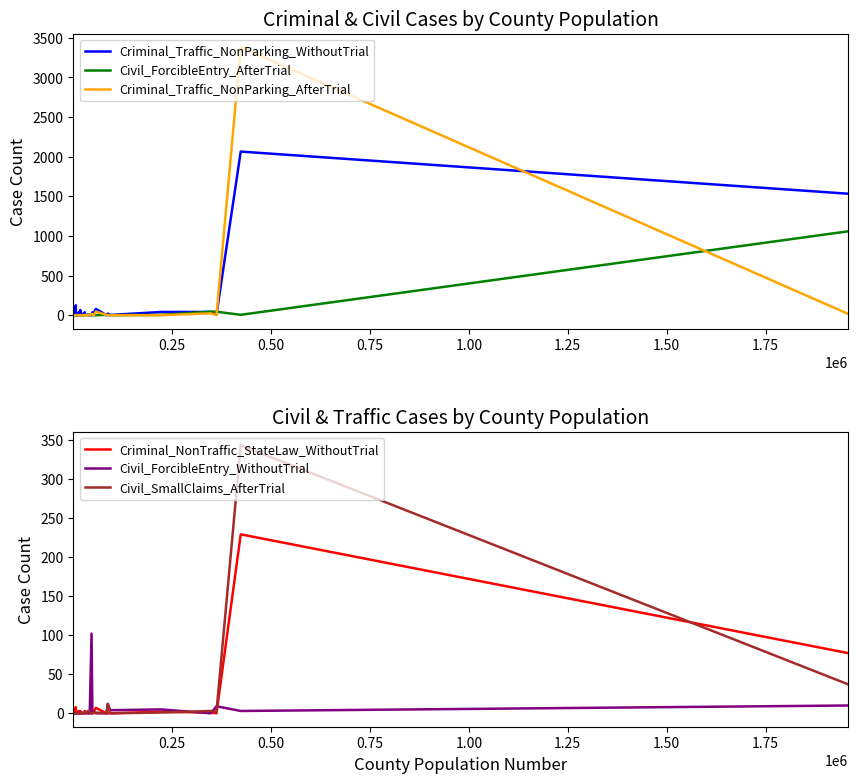

What is the highest value of the Civil_SmallClaims_AfterTrial series?

343